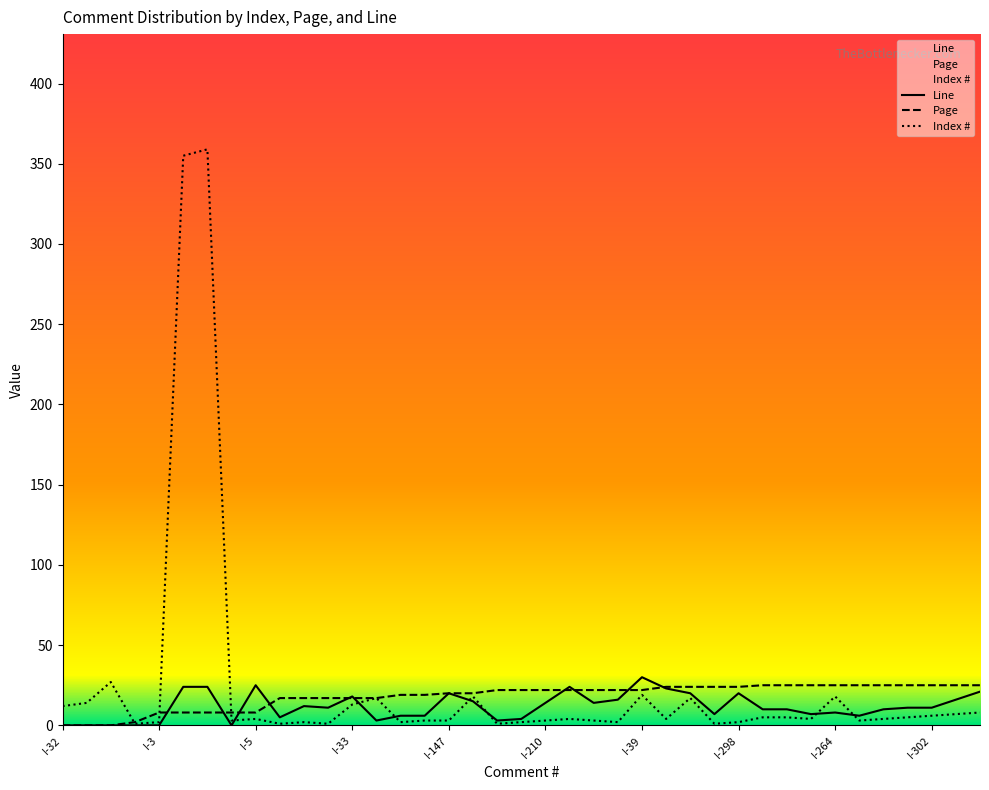

At which label does Page first exceed 22?

I-148